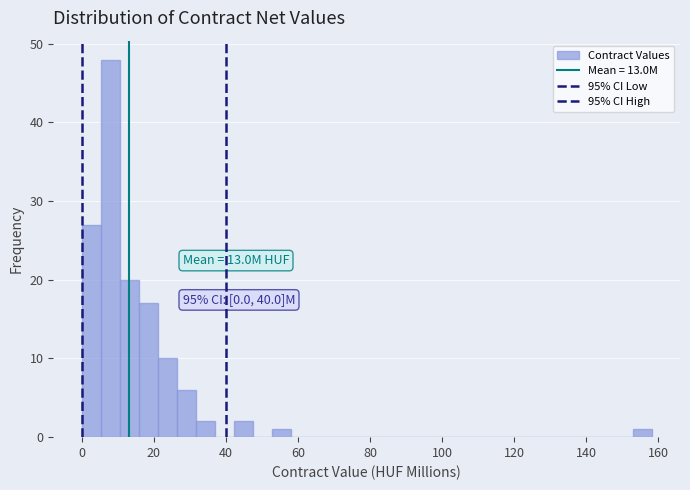

Read against the x-axis, roughly where is the centre of the tallest bar?

8